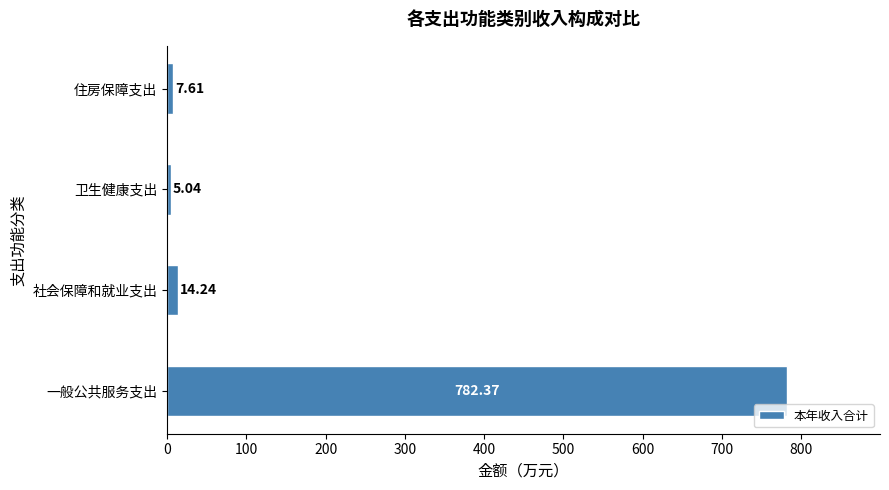

How many data points does each series have?

4